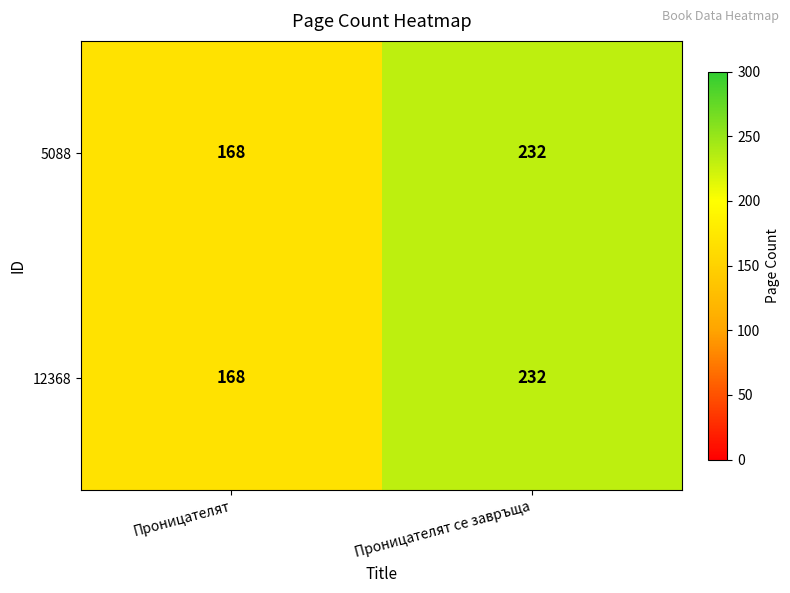

What is the sum of the 5088 values at Проницателят се завръща and Проницателят?

400